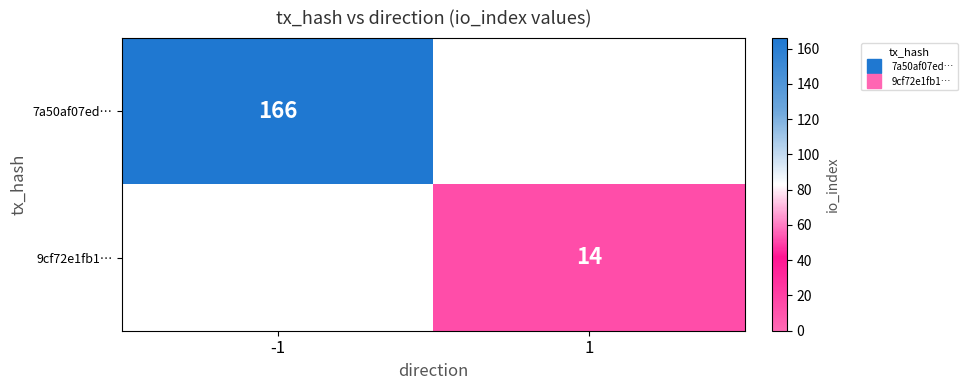

Which label corresponds to the largest value in the chart?

-1